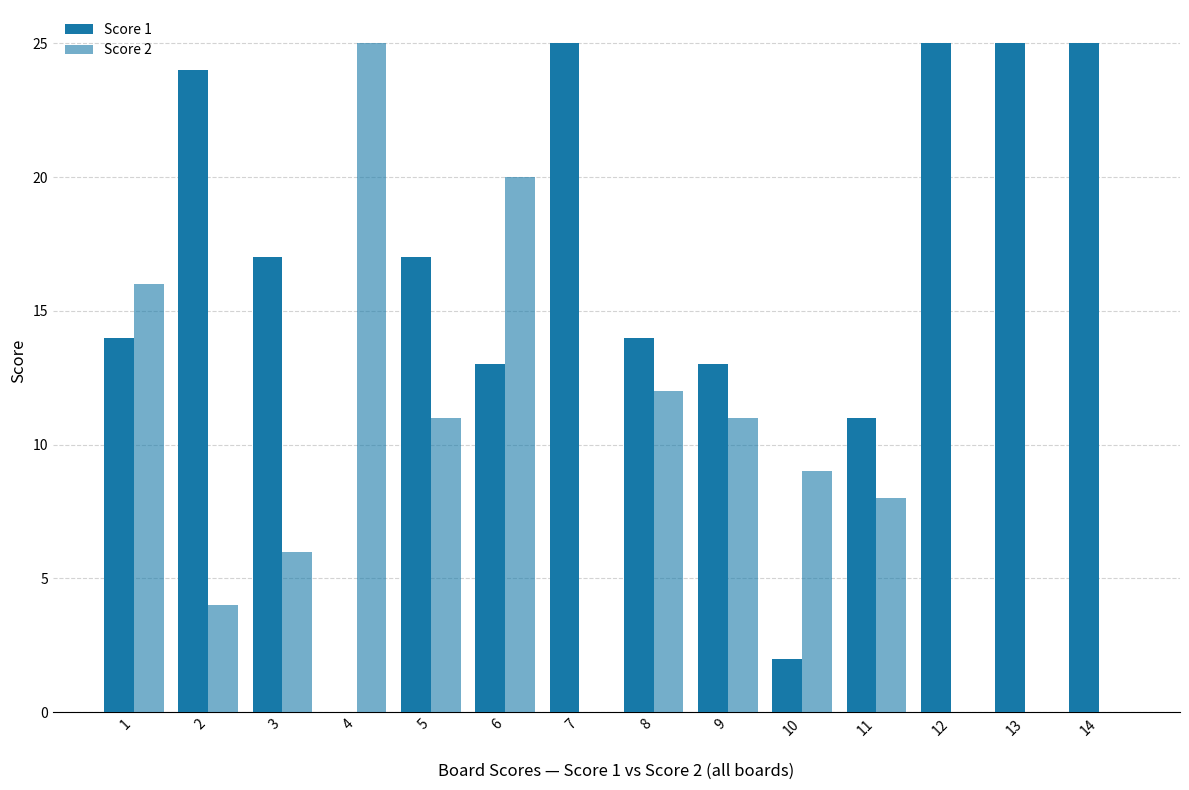

At which label is Score 1 closest to 12?

6